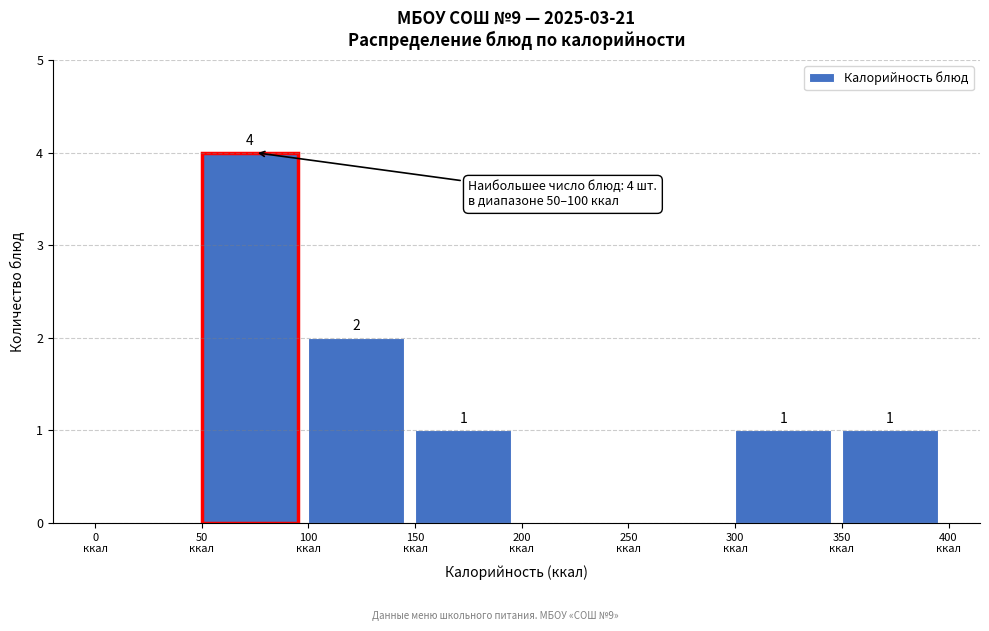

Over which range of the x-axis is the bar tallest?

50 to 100